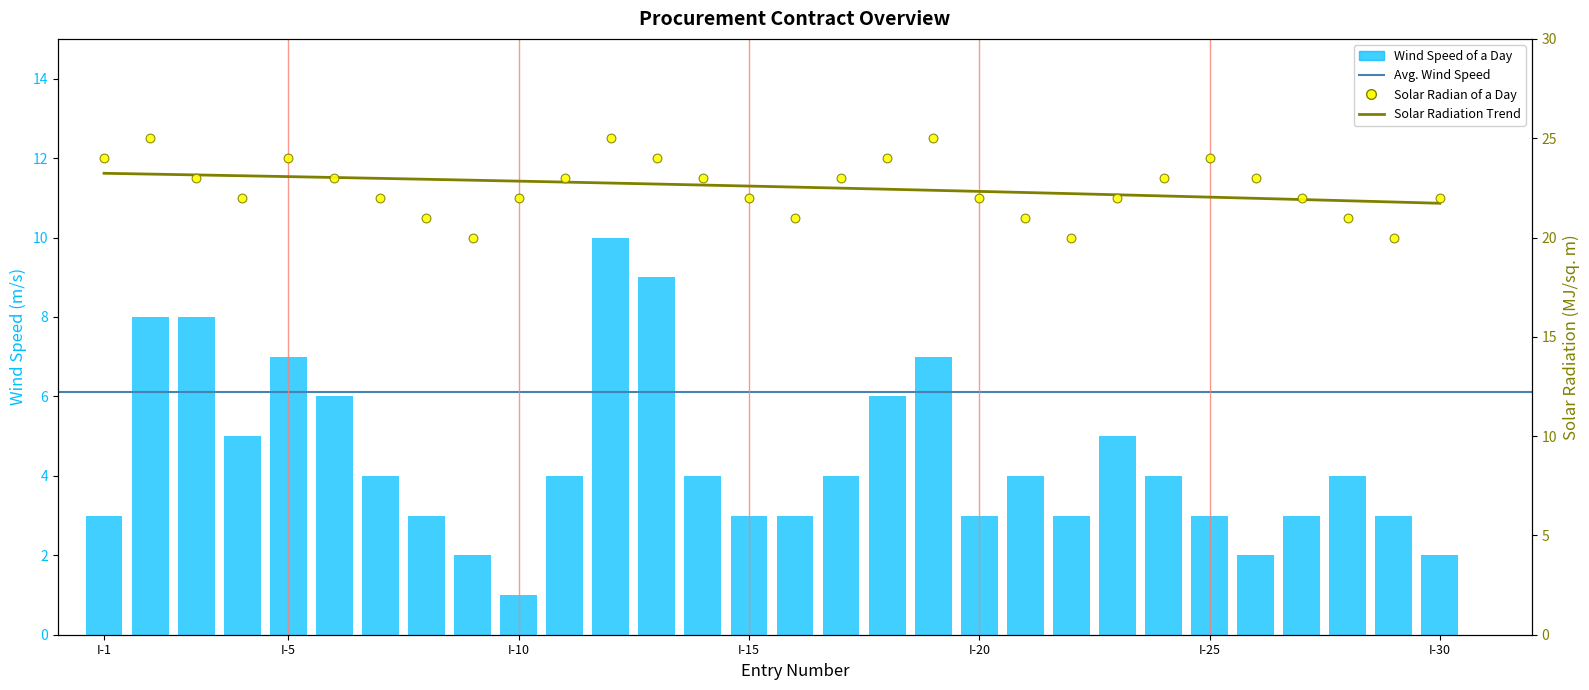

At how many categories does at least one series exceed 24?

3